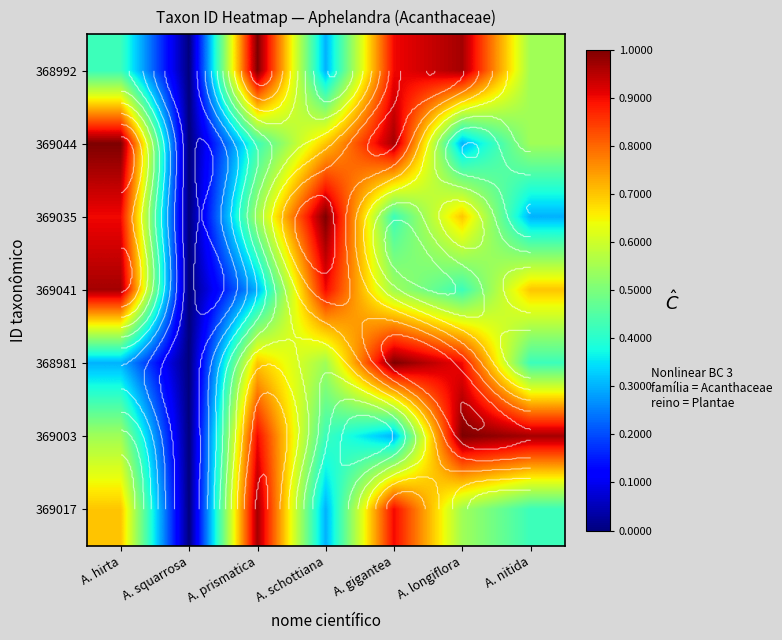

What is the total value across all series at A. schottiana?

2583053